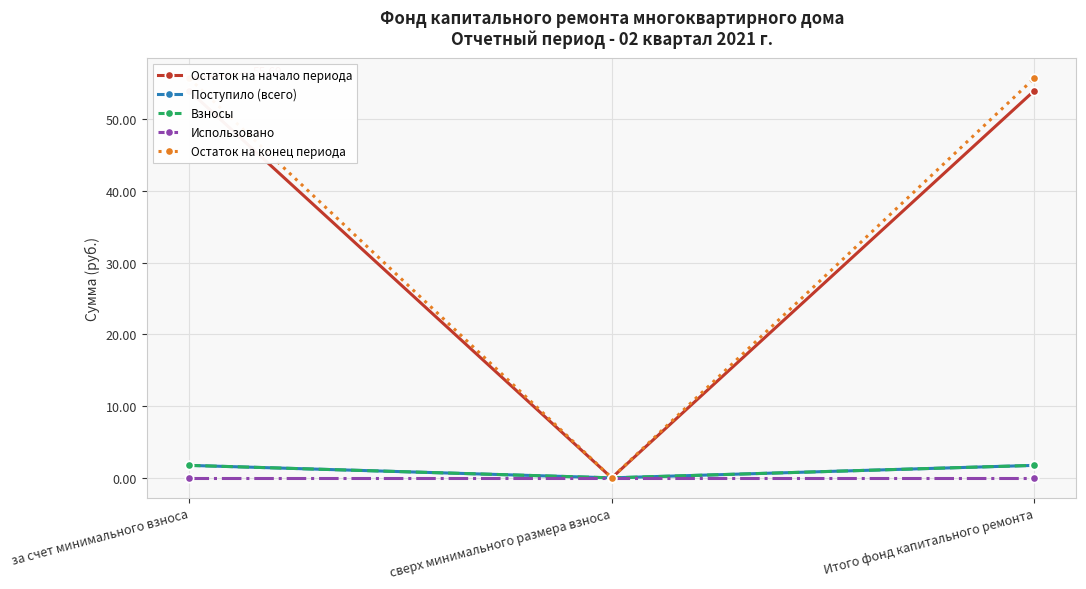

The Поступило (всего) series shows 0.7 at Итого фонд капитального ремонта. True or false?

False